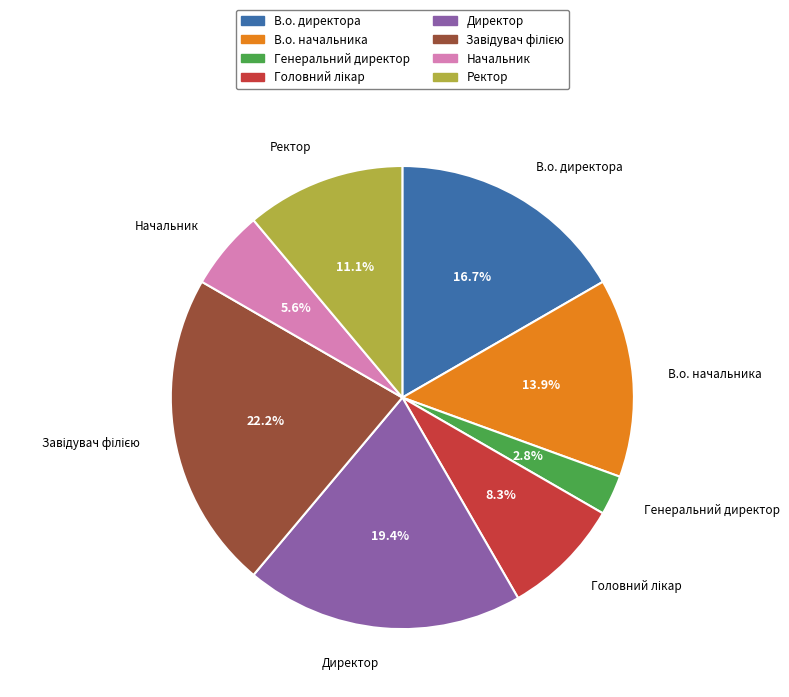

Which category has the smallest portion of the pie?

Генеральний директор